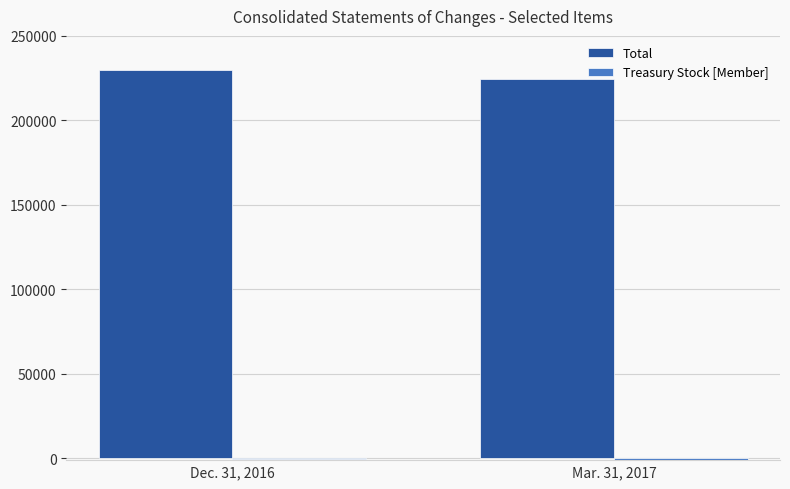

What is the sum of all Total values?

453963